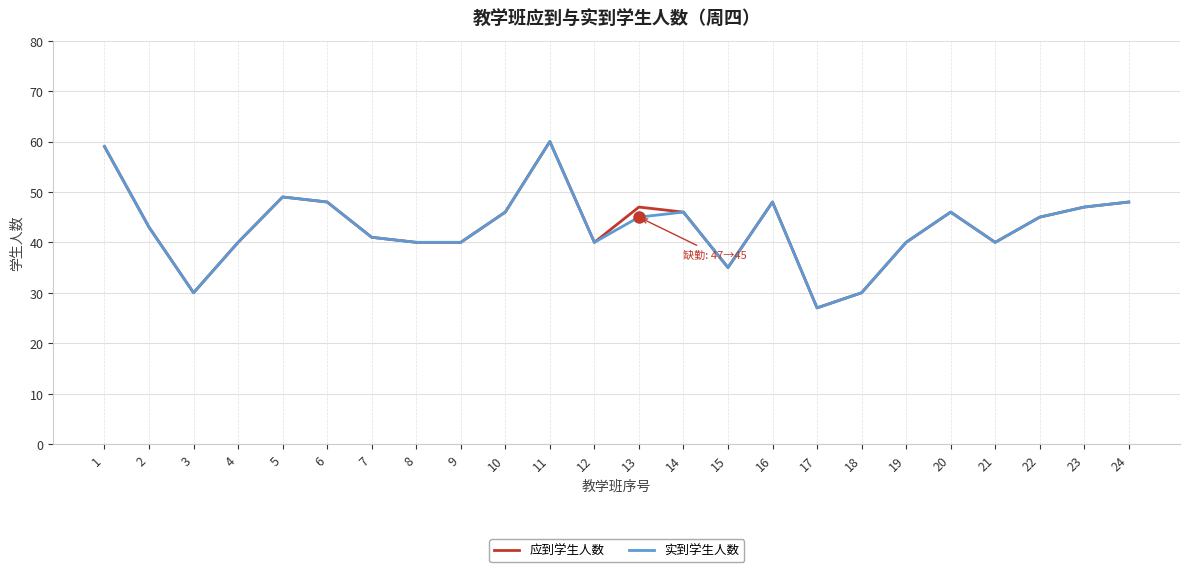

What is the total value across all series at 18?

60